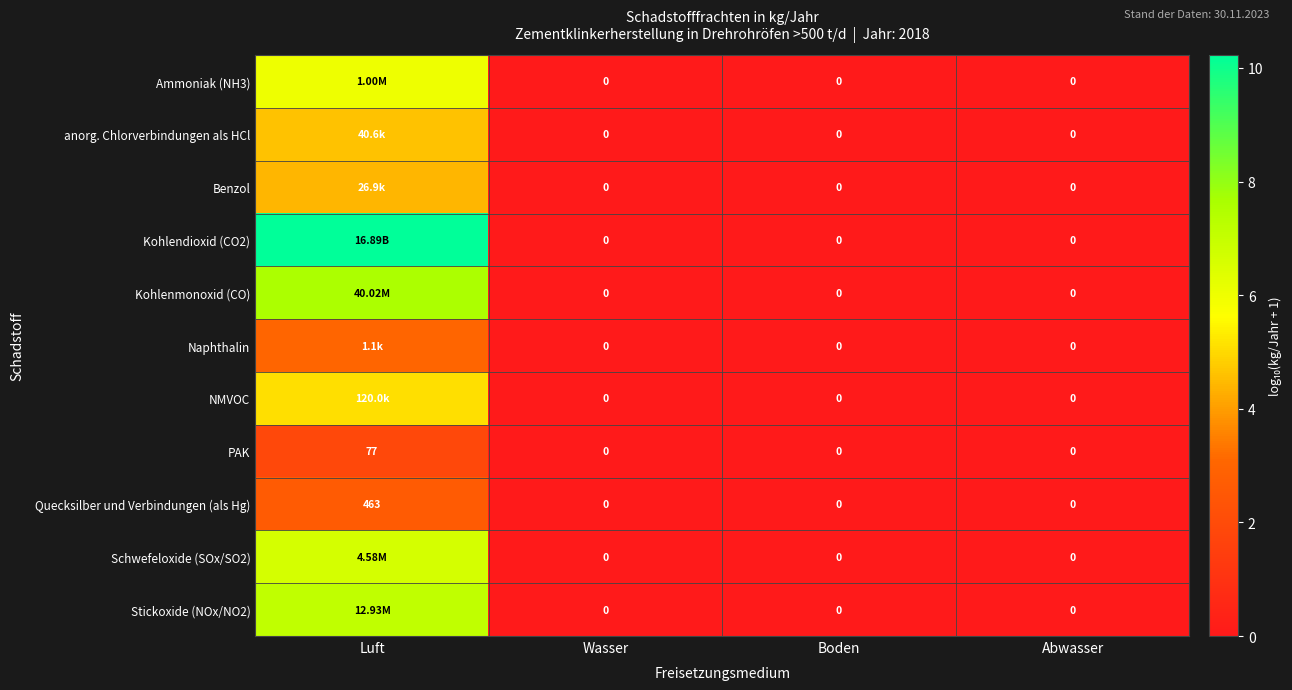

Which category has the highest value in the Quecksilber und Verbindungen (als Hg) series?

Luft